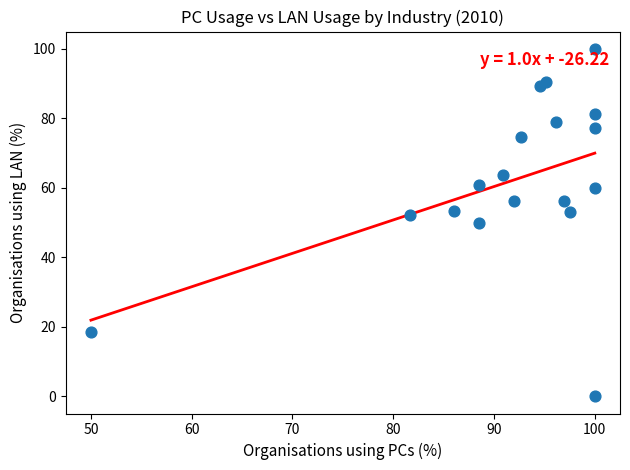

What is the range of X values (max minus min)?

50.0